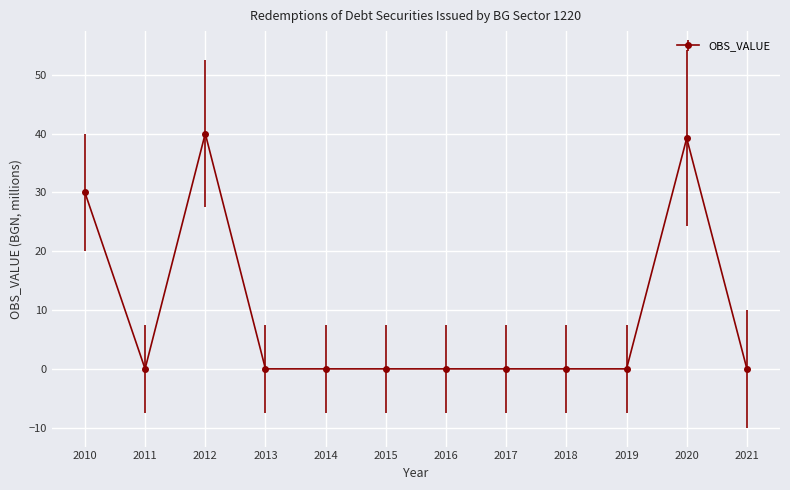

Is it true that the value at 2014 is -13.9?

False